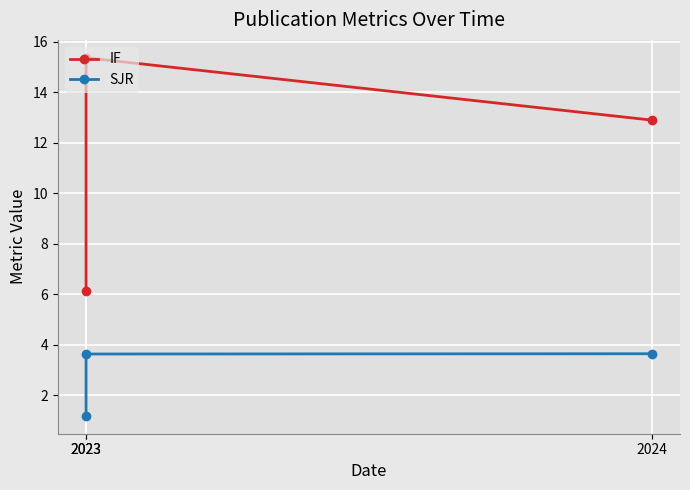

What are all the series names shown in the legend?

IF, SJR